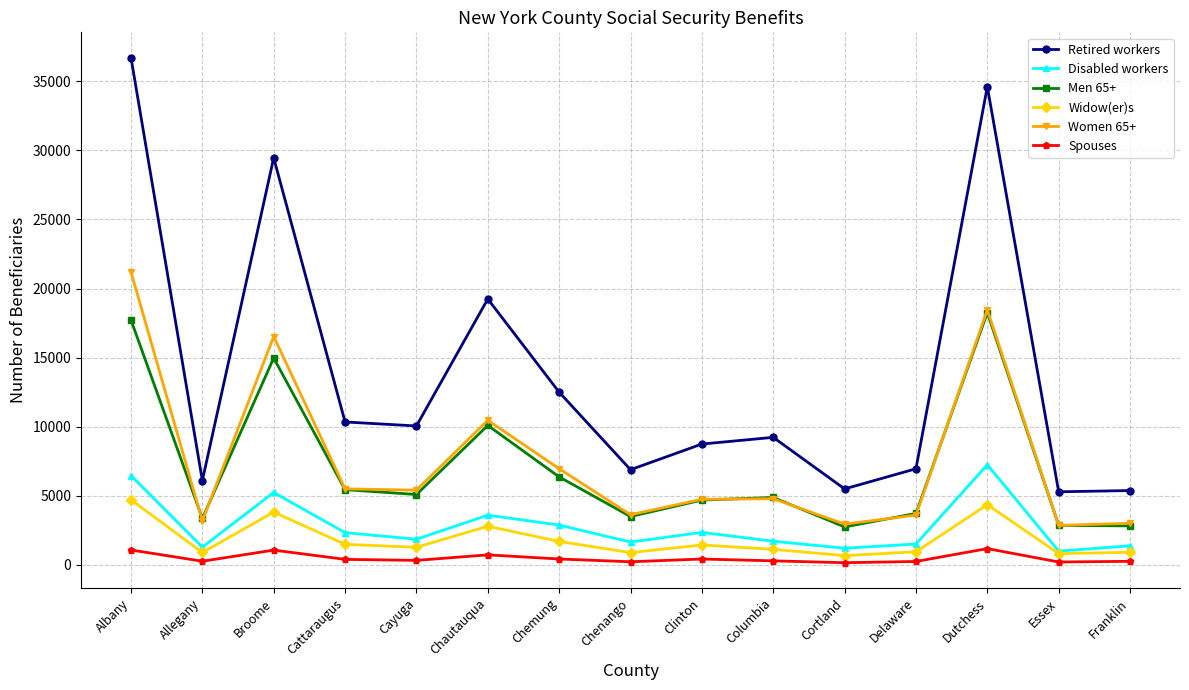

What is the difference between the highest and lowest values at Clinton?

8321